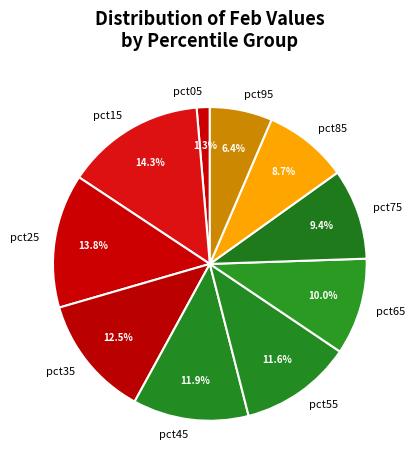

To the nearest percent, what is the combined percentage of pct05 and pct25?

15%